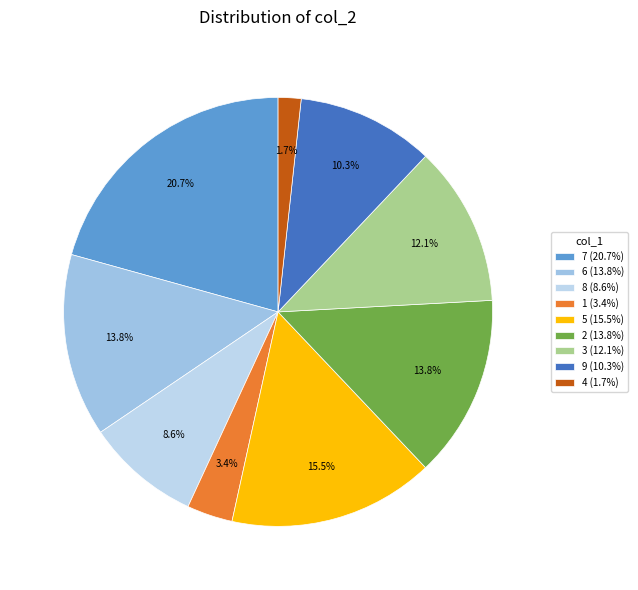

How many segments does this pie chart have?

9